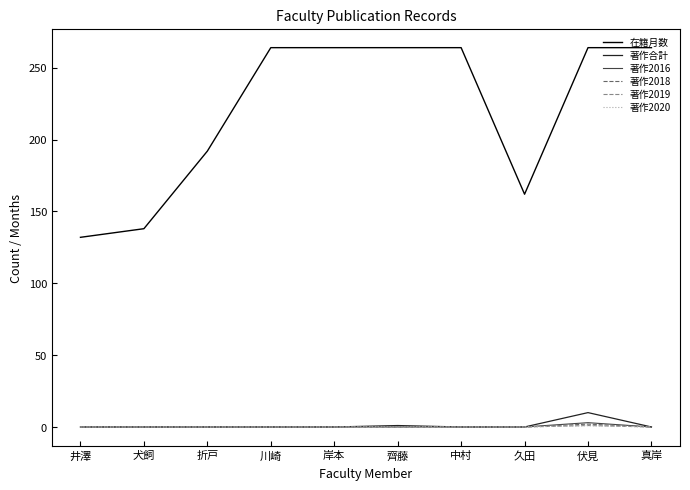

How many interior local valleys does the 在籍月数 series have?

1